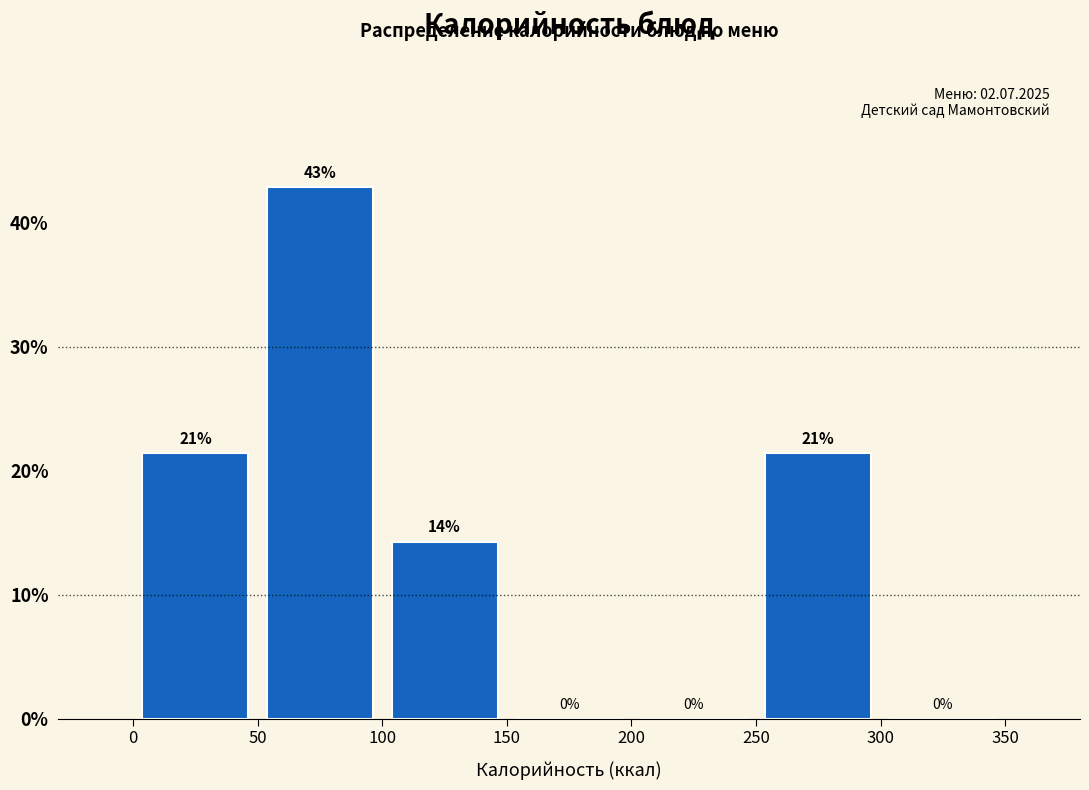

Over which range of the x-axis is the bar tallest?

50 to 100